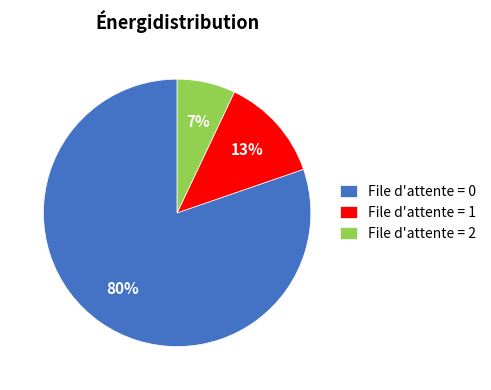

Combined, do File d'attente = 1 and File d'attente = 0 account for over 50%?

Yes